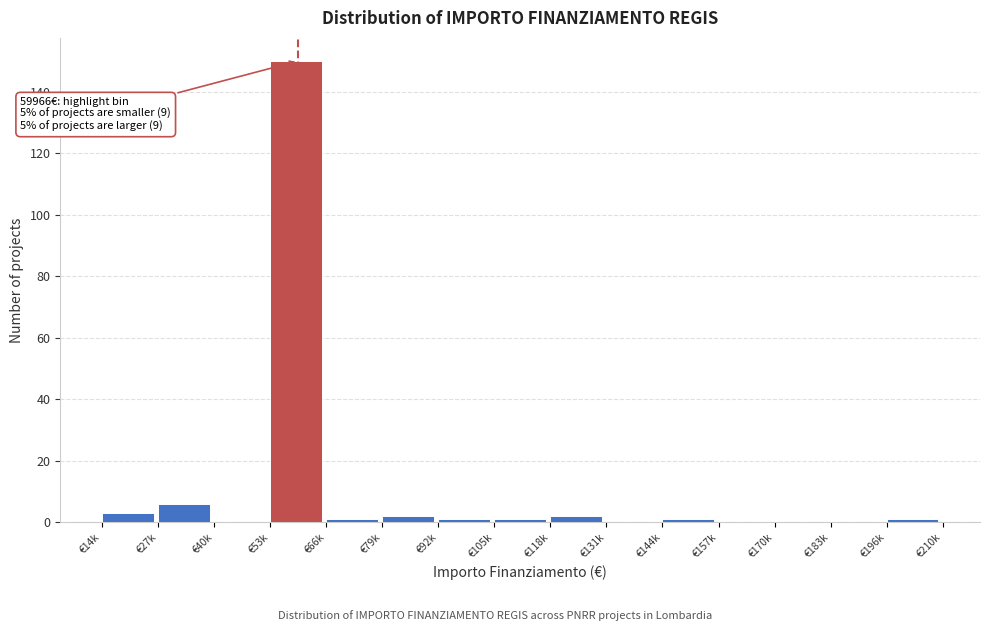

Reading left to right, extract all data points from this chart.

€14k=3	€27k=6	€40k=0	€53k=150	€66k=1	€79k=2	€92k=1	€105k=1	€118k=2	€131k=0	€144k=1	€157k=0	€170k=0	€183k=0	€196k=1